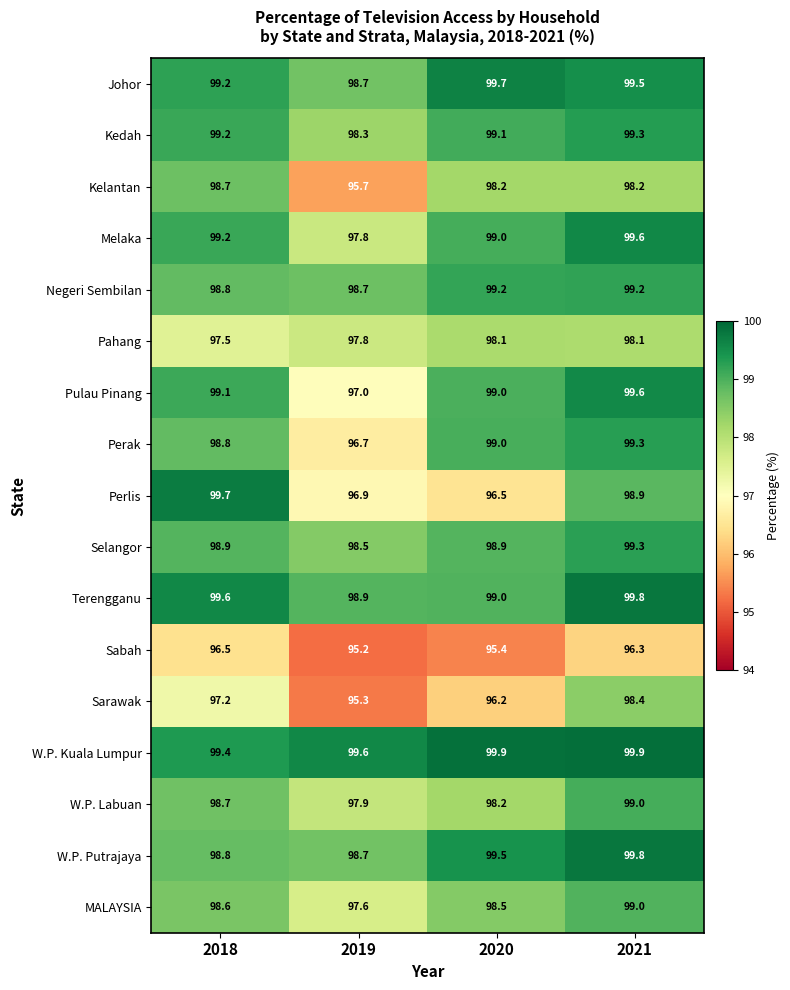

How many data points in Sabah are less than 96?

2